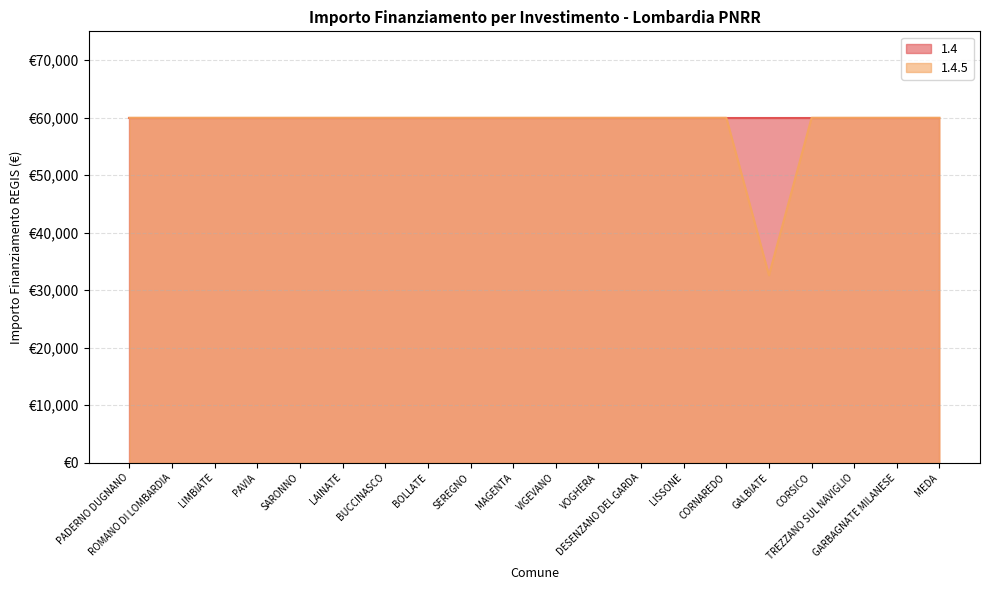

What value does the data have at VIGEVANO, to the nearest 100?

60000